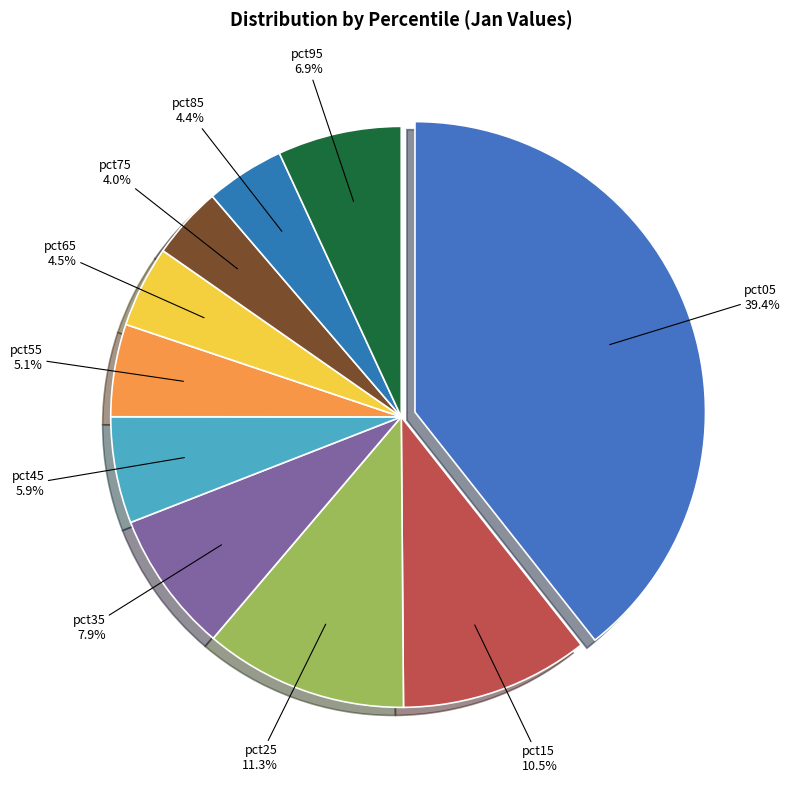

Which category has the biggest portion of the pie?

pct05